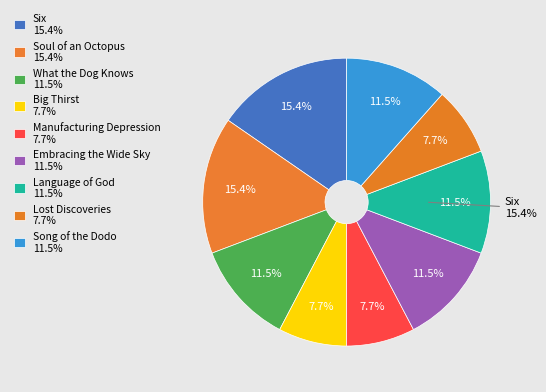

What is the change in value from Big Thirst to Language of God?

+1